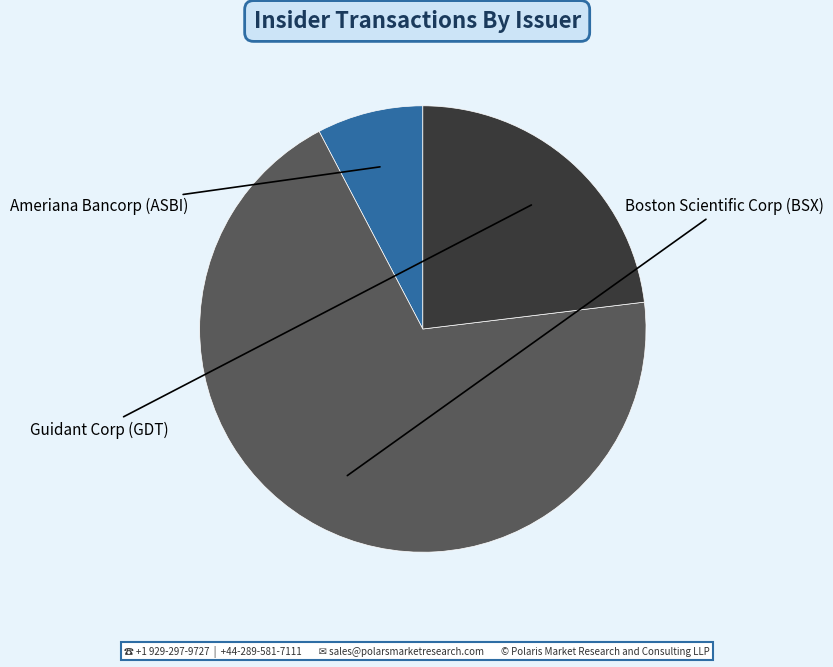

Does any single category account for the majority?

Yes